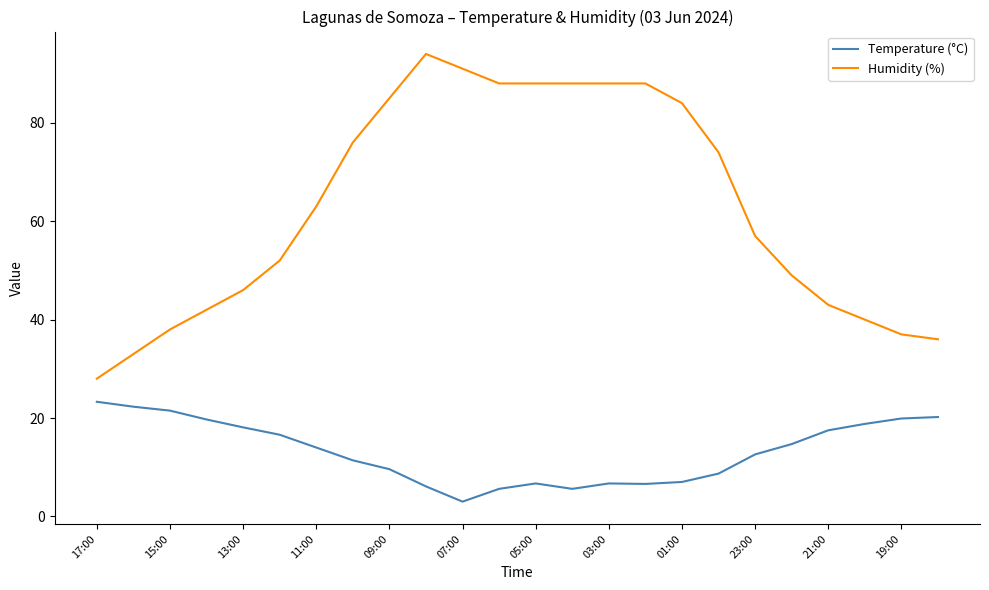

What are all the series names shown in the legend?

Temperature (°C), Humidity (%)